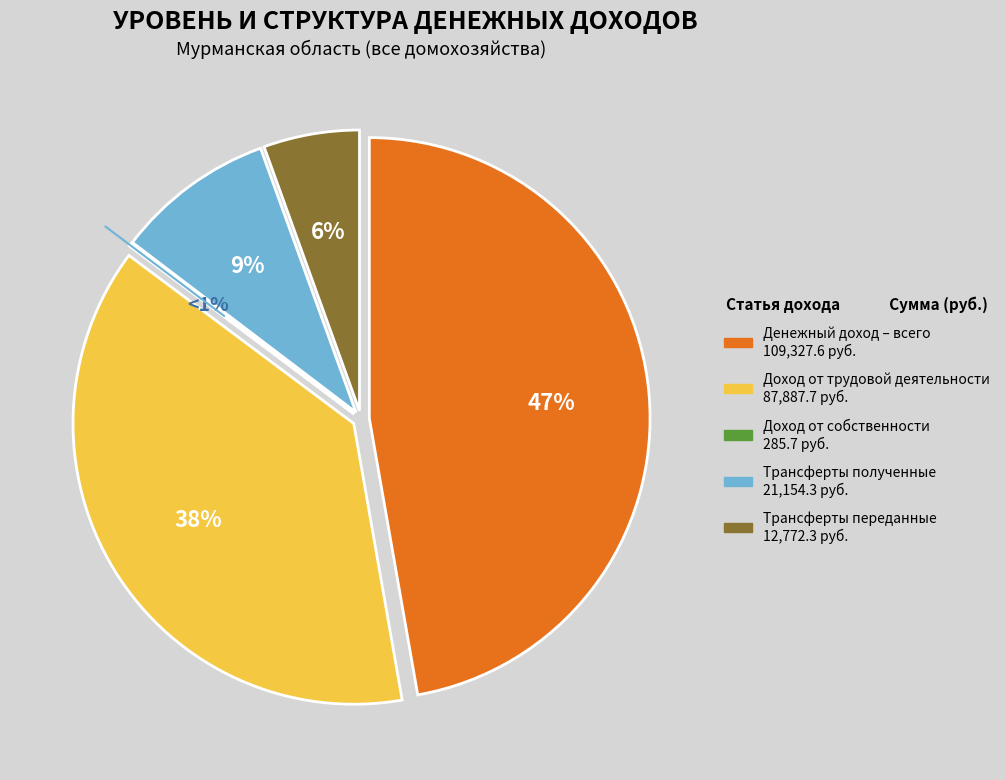

How many segments does this pie chart have?

5